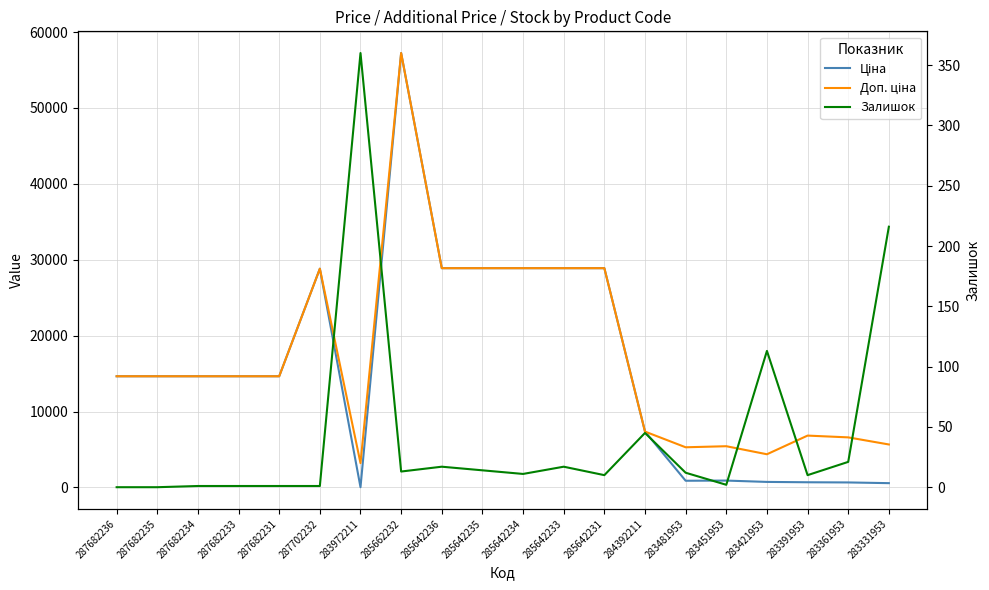

Which has a higher value, 284392211 or 283972211?

284392211